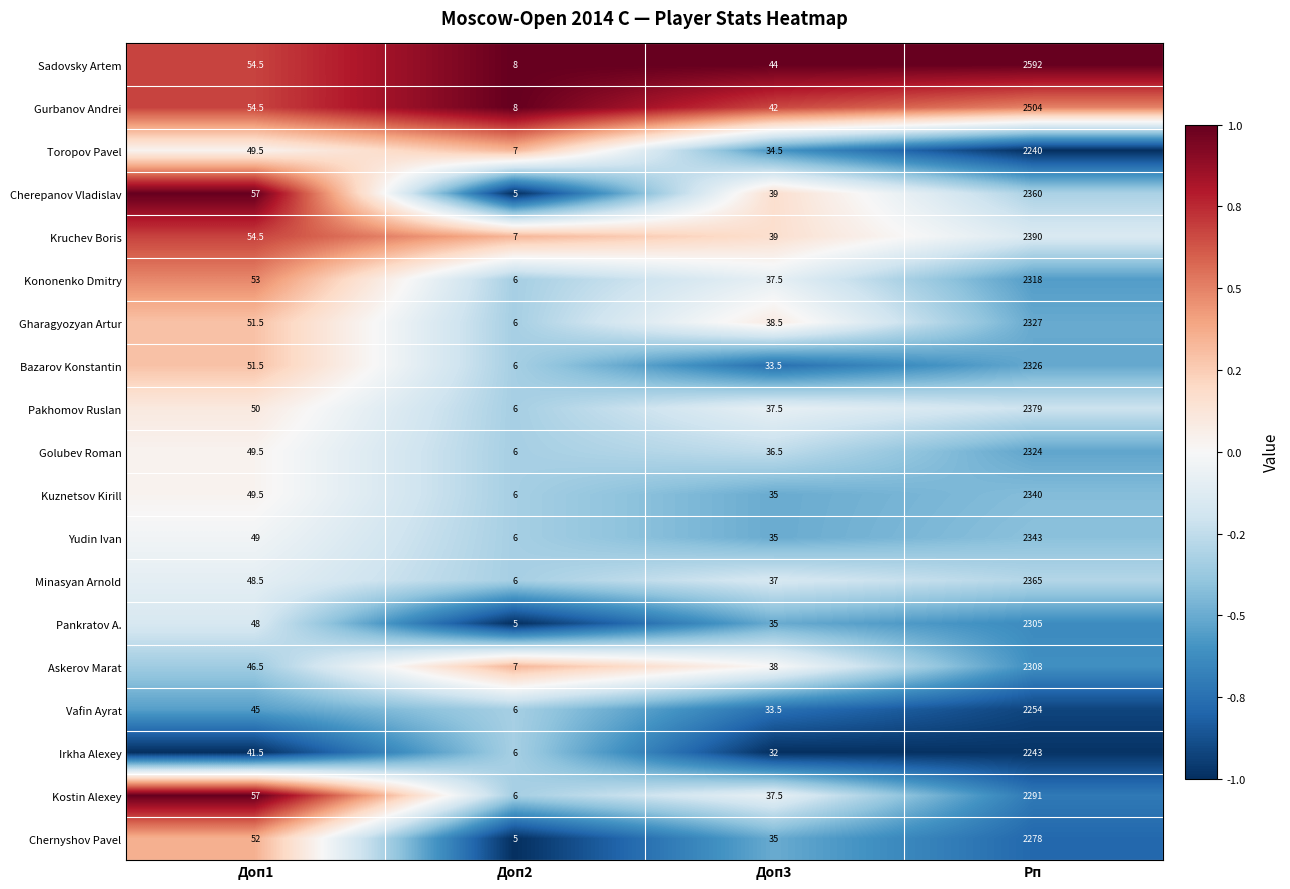

What is the difference between the highest and lowest values at Доп2?

3.0